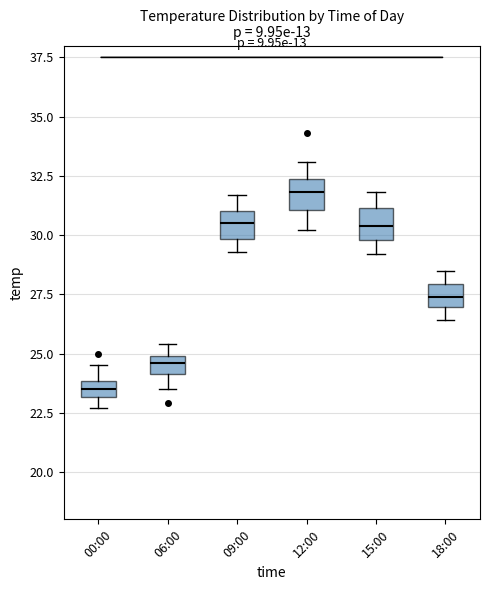

Which box has the highest median line?

12:00